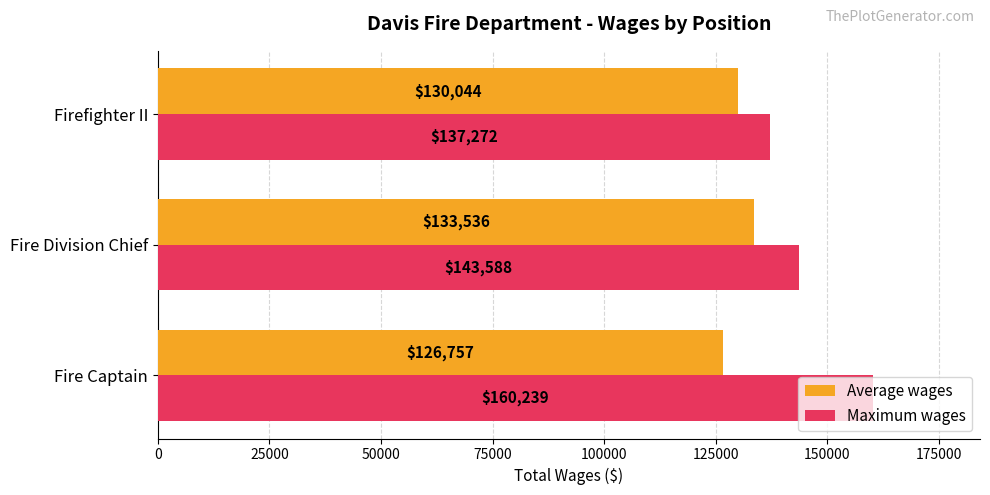

What is the sum of all Average wages values?

390337.0